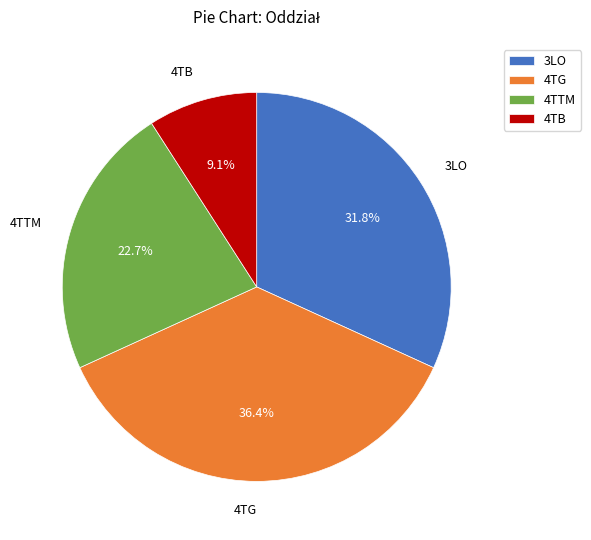

How many slices are in this pie chart?

4